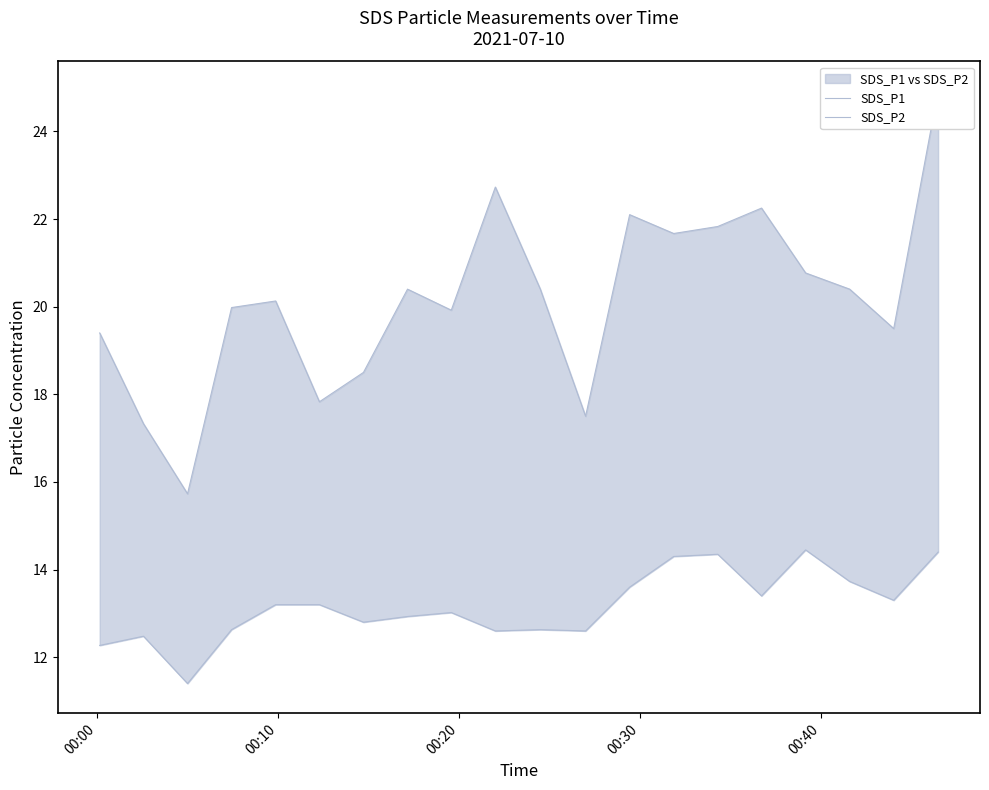

How many lines are shown in the chart?

2